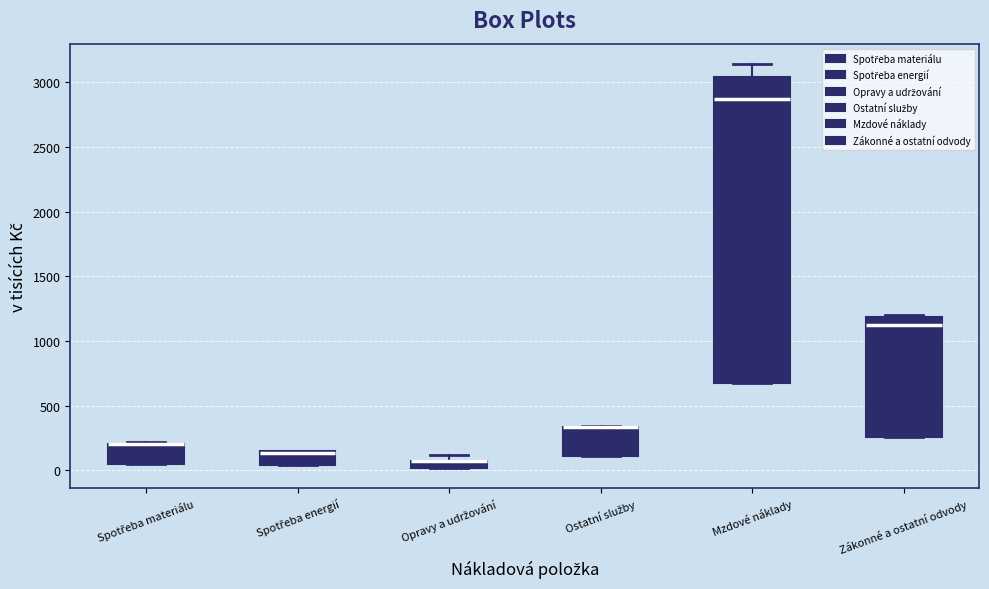

Comparing the boxes themselves (not the whiskers), which one is the tallest?

Mzdové náklady